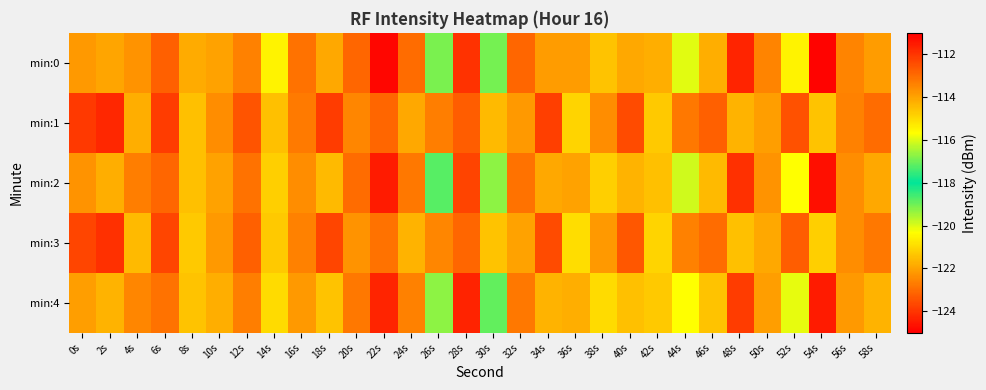

What is the greatest value displayed?

-111.7